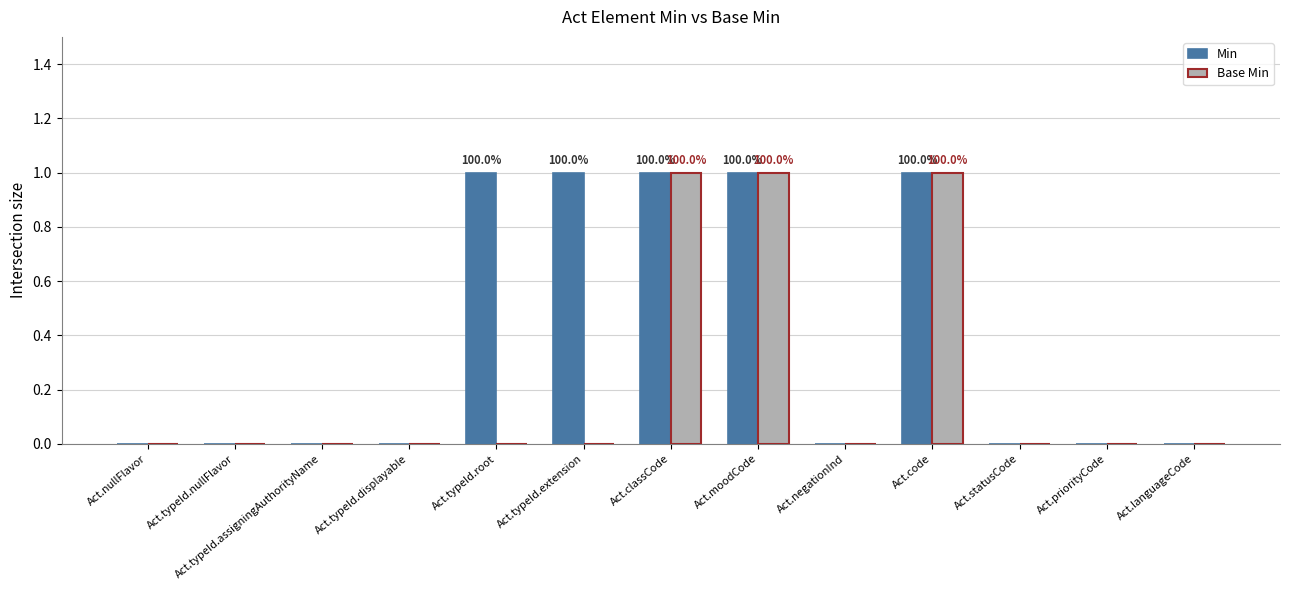

Which series has the largest total across all categories?

Min